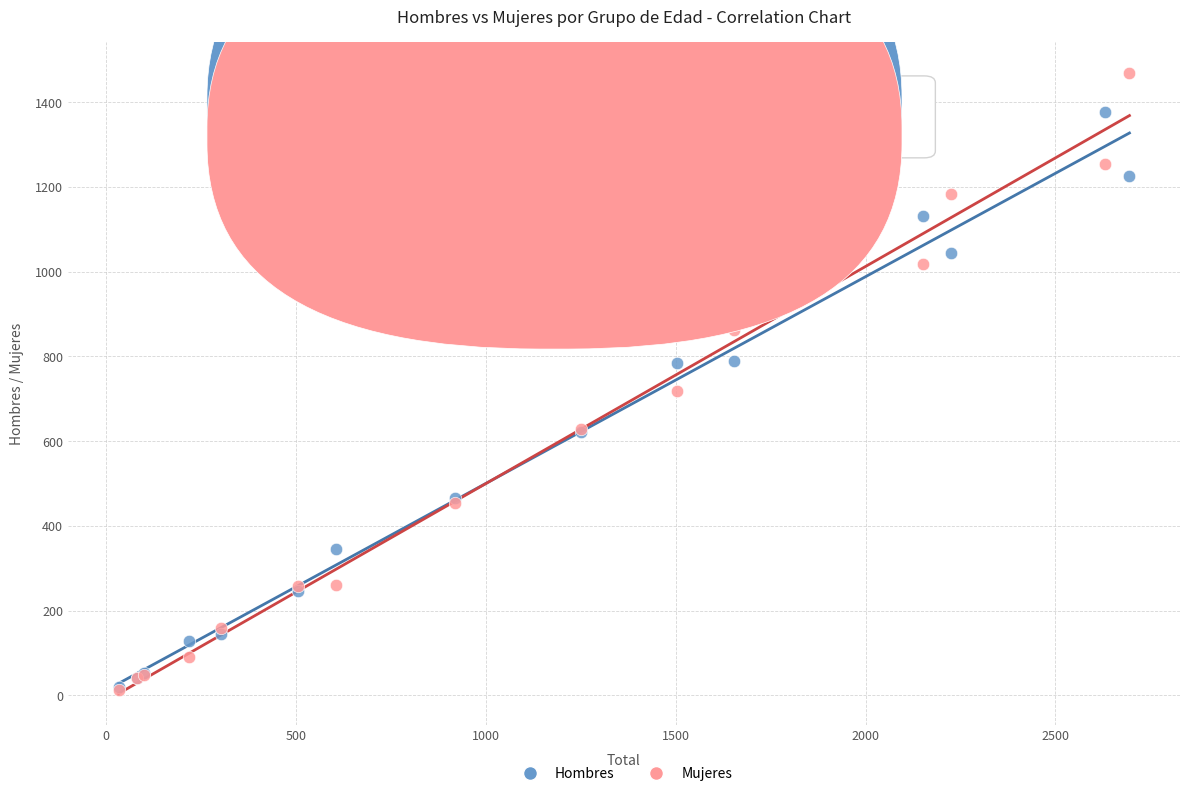

Across all series, what Y value is closest to 741?

717